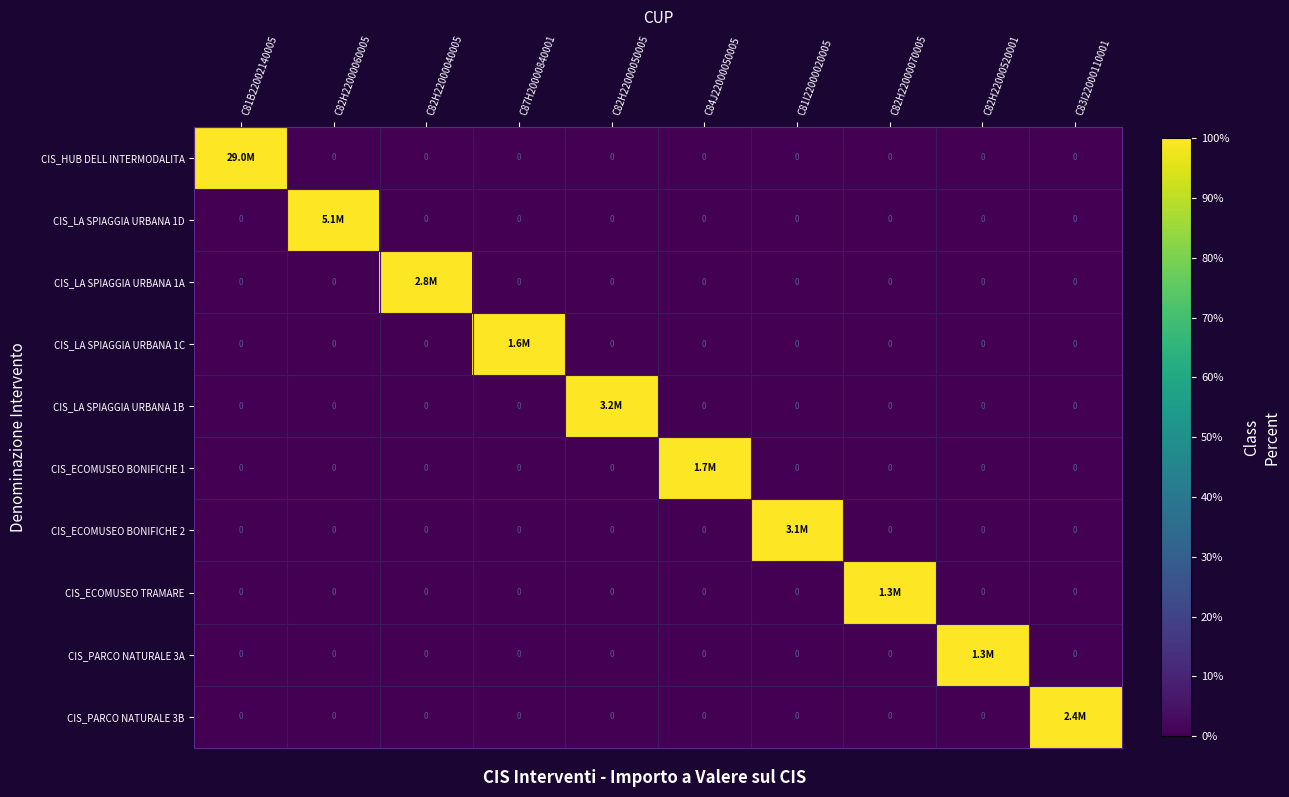

What is the difference between the highest and lowest values at C82H22000520001?

100